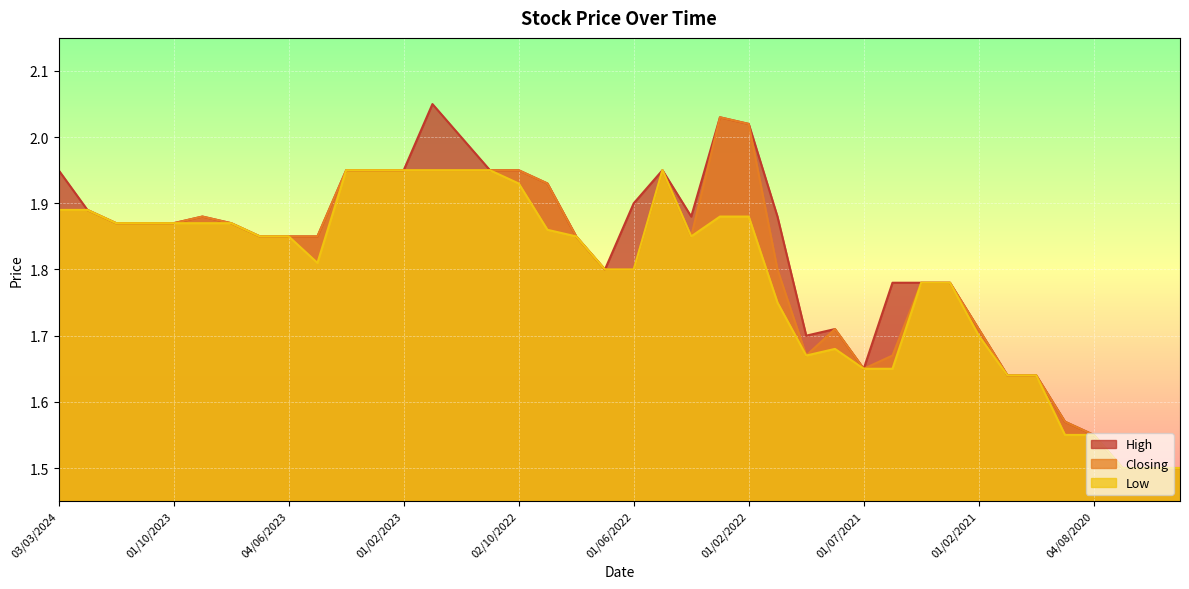

How many distinct data groups are displayed?

3